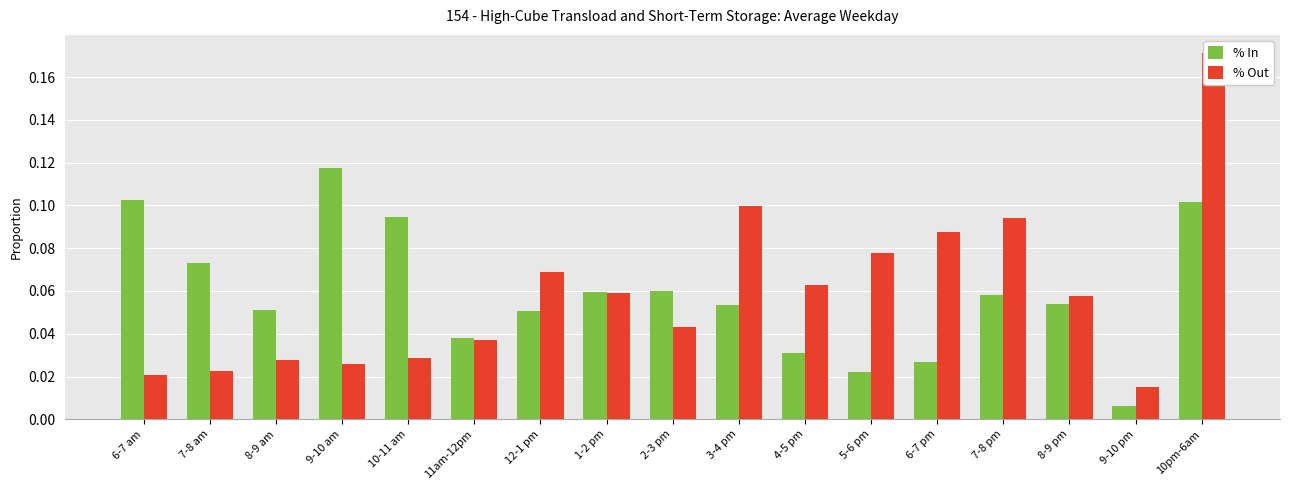

What is the highest value of the % Out series?

0.2